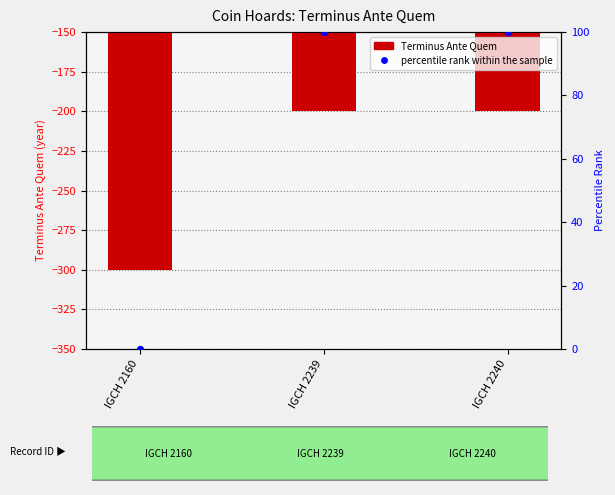

At how many categories does at least one series exceed -199?

3